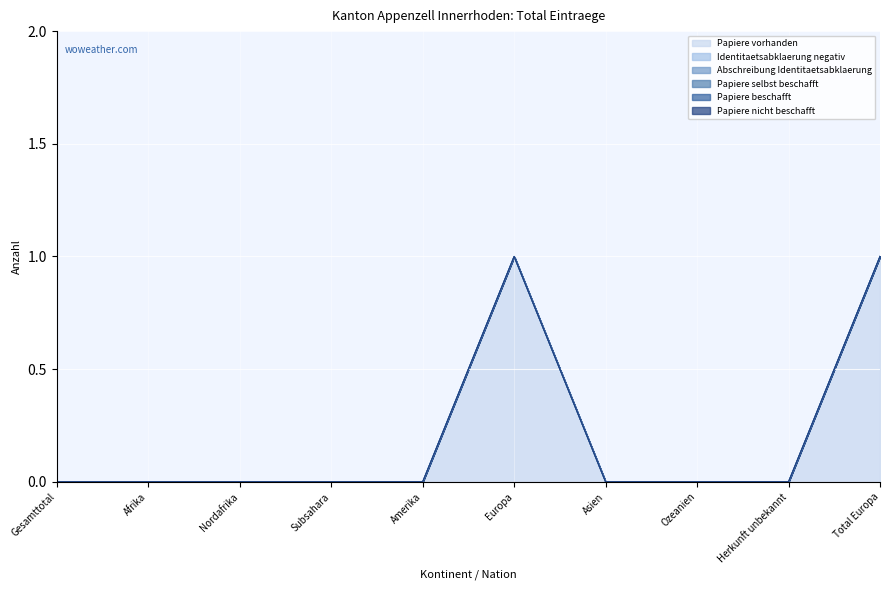

What is the label of the 8th point from the right?

Nordafrika